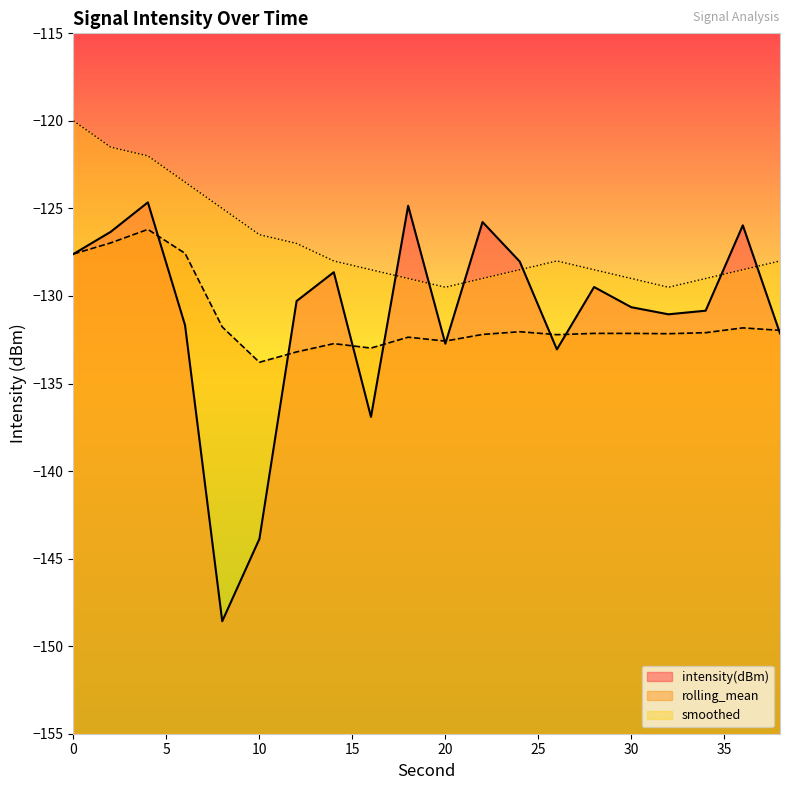

List the series in order of their peak value, highest first.

smoothed, intensity(dBm), rolling_mean